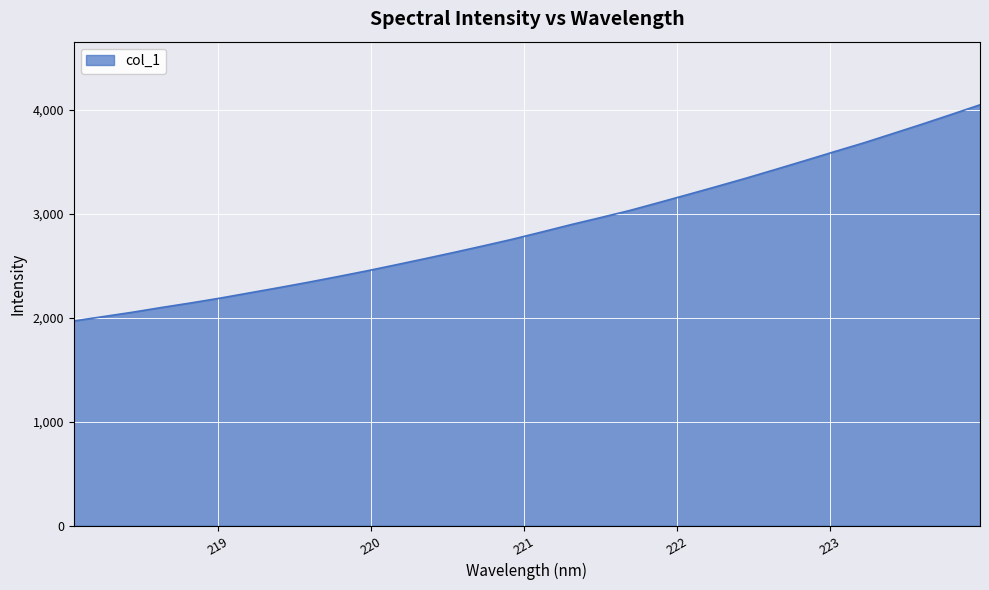

What is the greatest value displayed?

4046.6